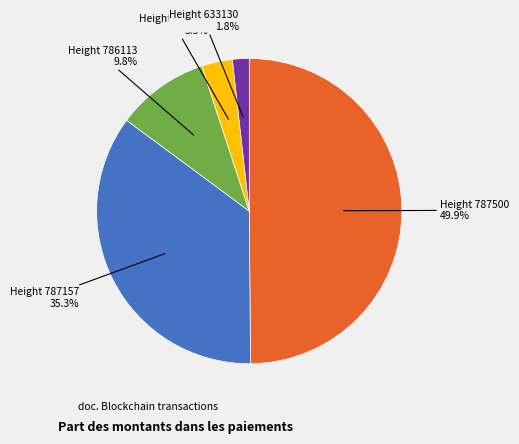

Between Height 786113 and Height 633130, which is larger?

Height 786113